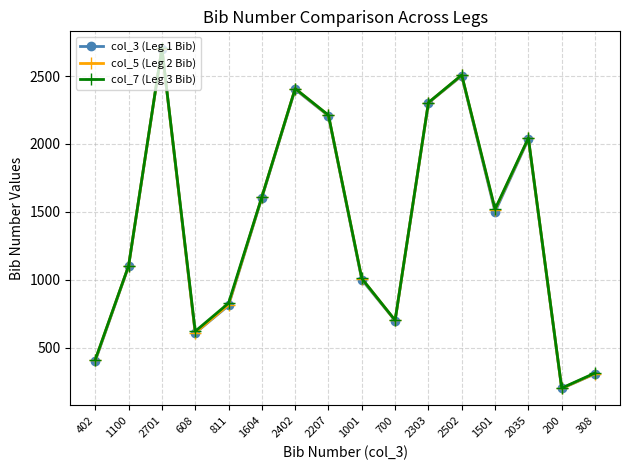

What is the difference between the maximum and minimum values in the col_7 (Leg 3 Bib) series?

2501